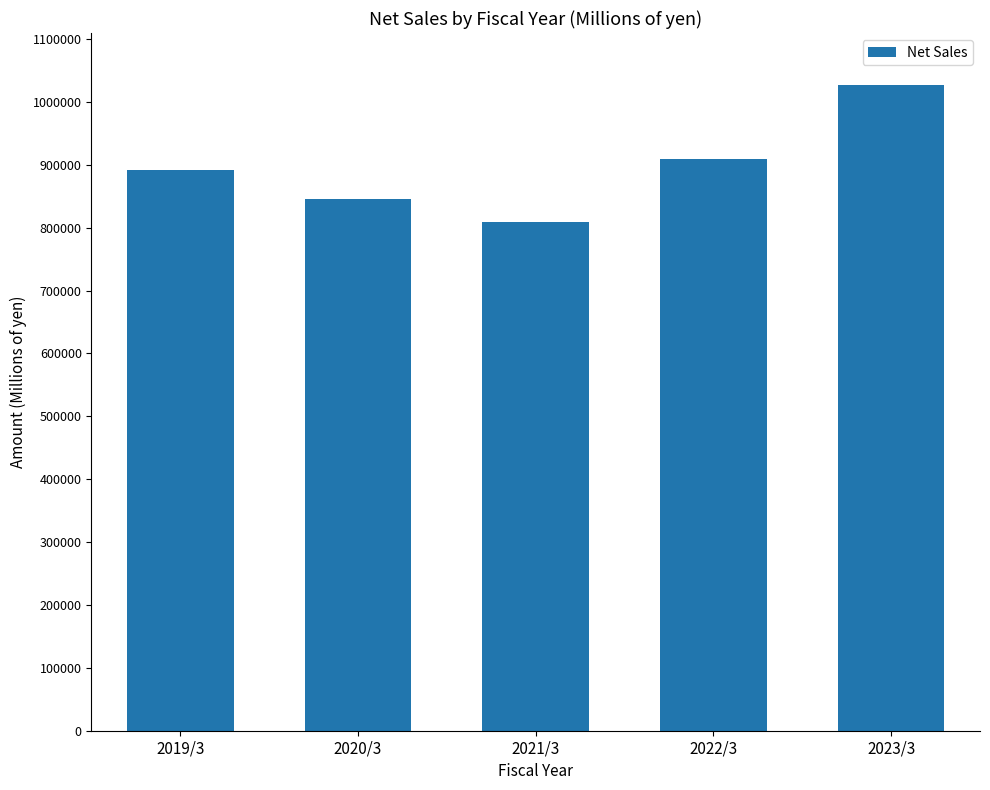

How many bars are there in total?

5